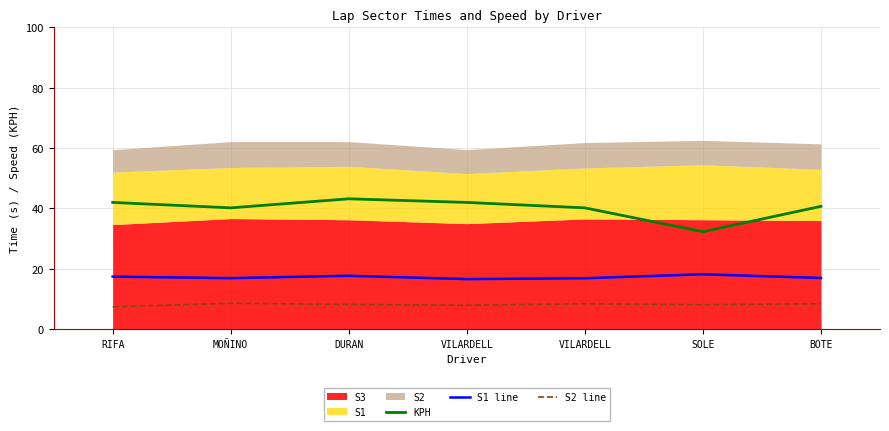

What is the difference between the maximum and minimum values in the KPH series?

10.9